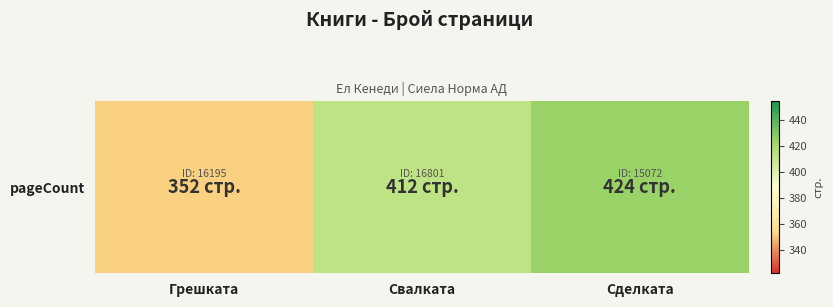

How many data points does each series have?

3